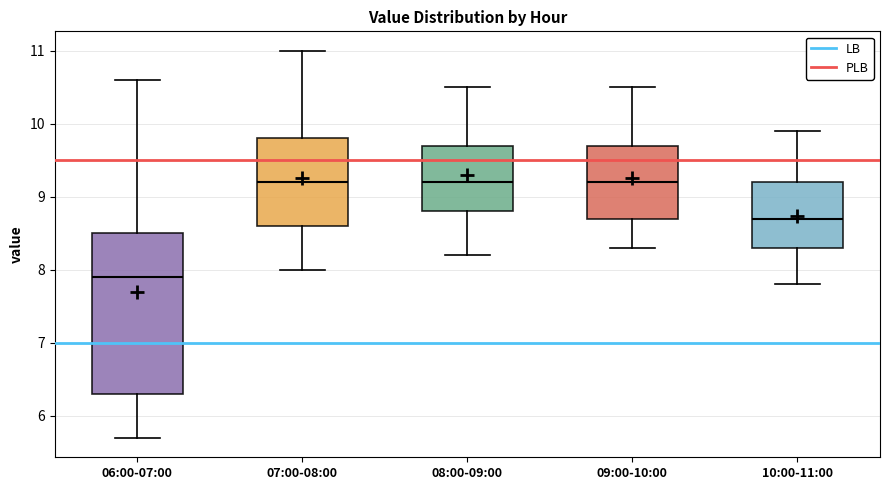

Where is the lower edge of the box for 08:00-09:00 on the y-axis? The values are not printed on the chart, so give them approximately, as read against the axis.

8.8